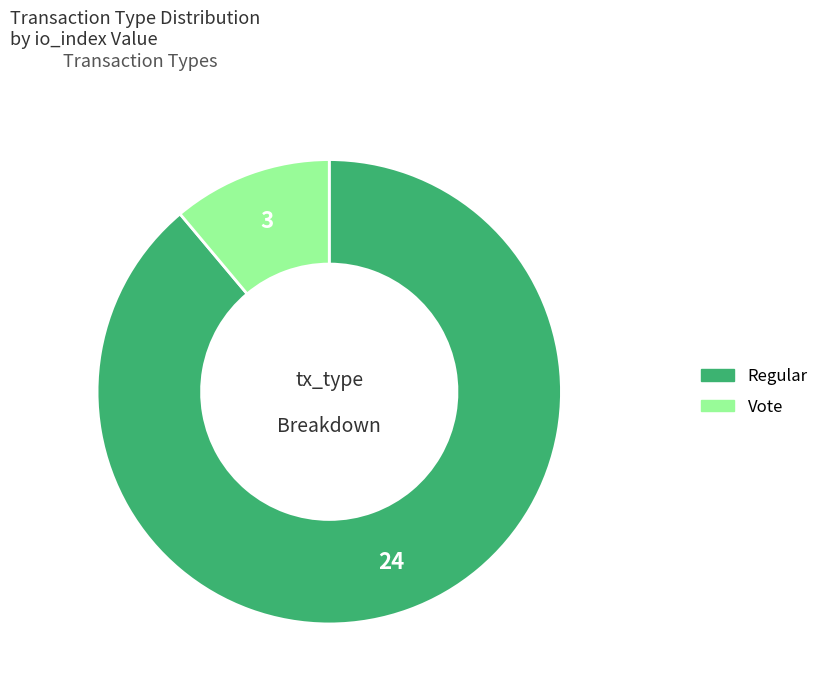

What is the largest slice in the pie chart?

Regular